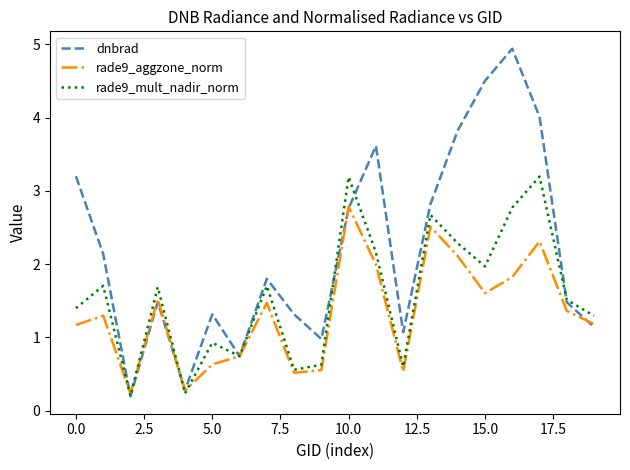

What is the difference between the maximum and second lowest values in the rade9_aggzone_norm series?

2.5